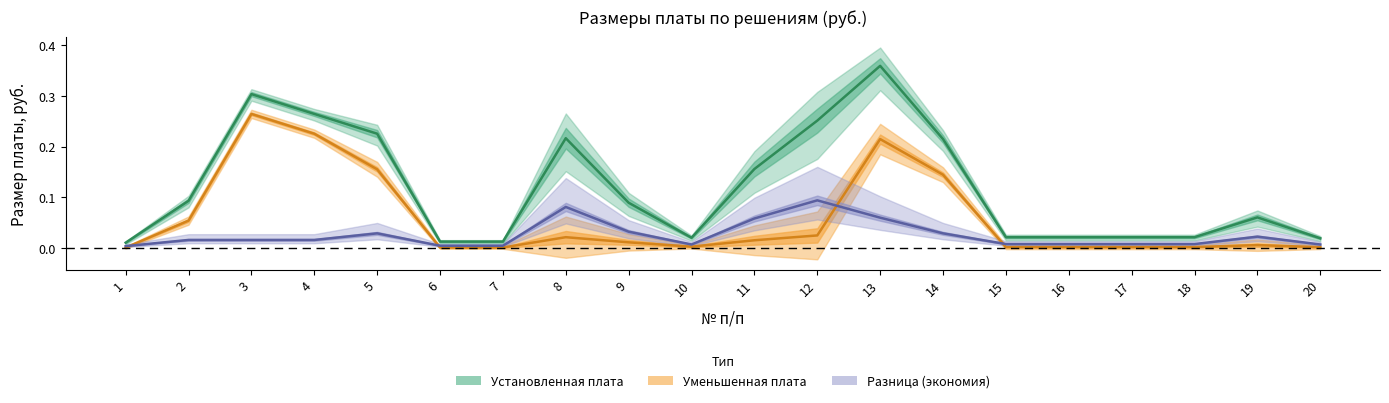

What are all the series names shown in the legend?

Установленная плата, Уменьшенная плата, Разница